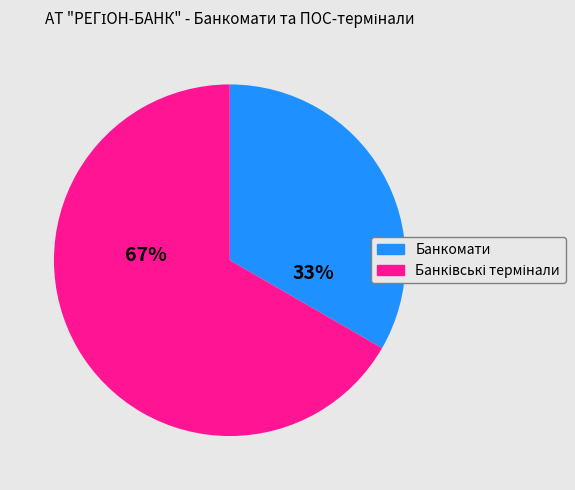

What is the smallest slice in the pie chart?

Банкомати